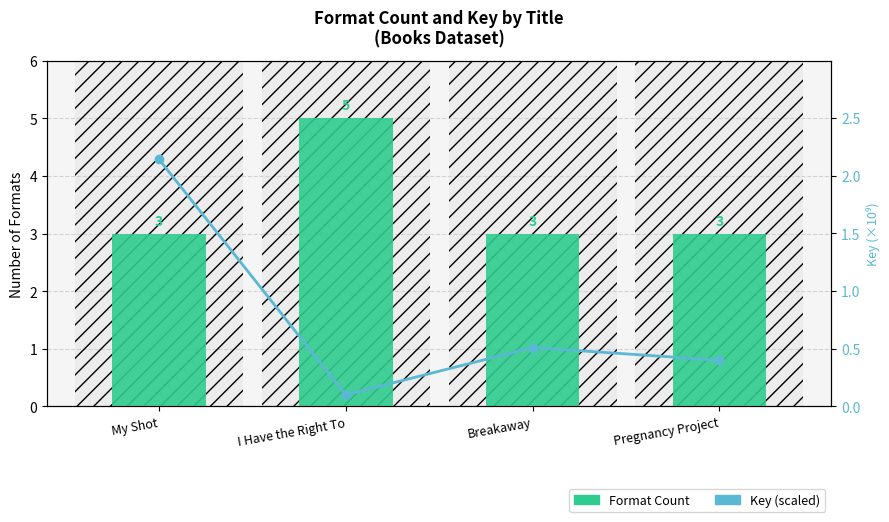

What is the spread (max minus min) of values at Breakaway?

2.5